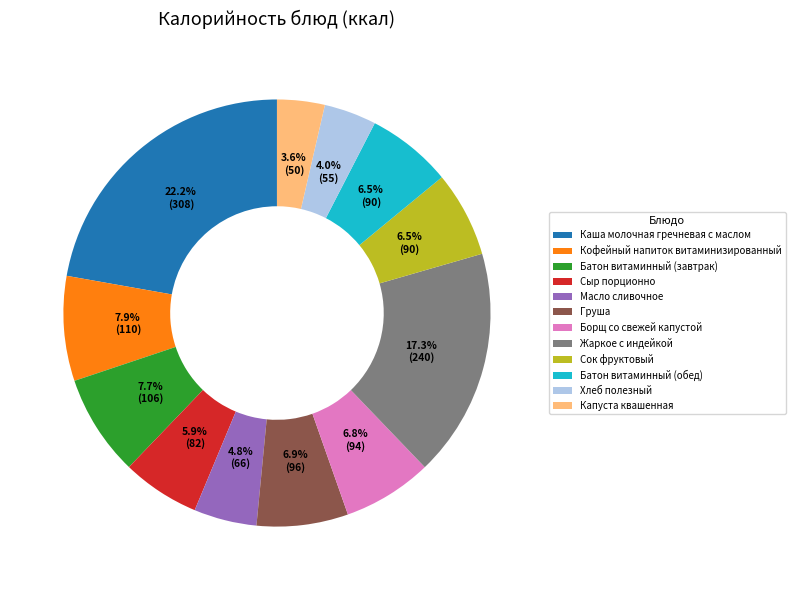

What is the ratio of the value at Жаркое с индейкой to the value at Масло сливочное?

3.6